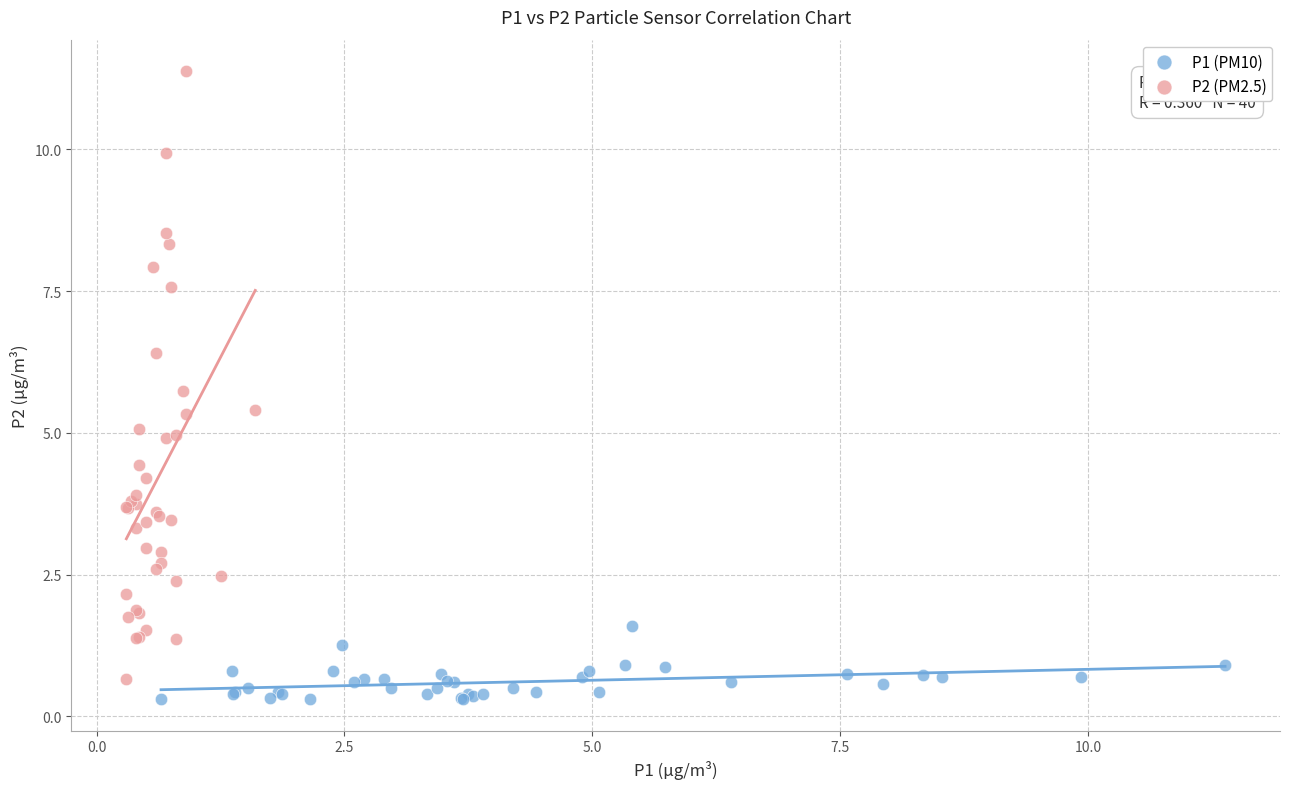

Which series has the largest Y range (max minus min)?

P2 (PM2.5)